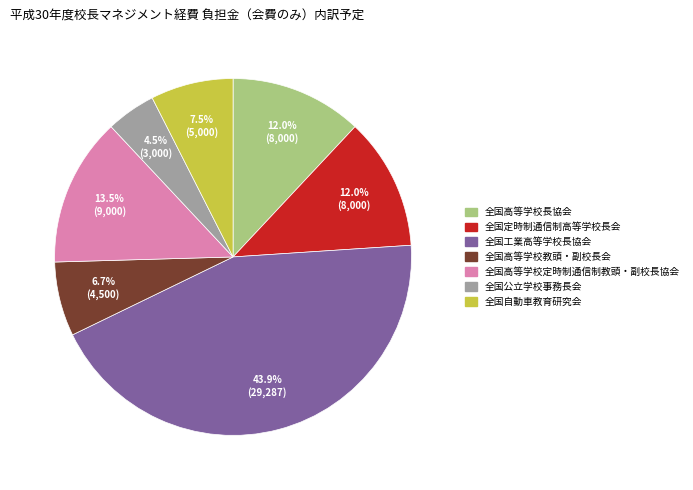

What is the ratio of the value at 全国高等学校定時制通信制教頭・副校長協会 to the value at 全国定時制通信制高等学校長会?

1.1